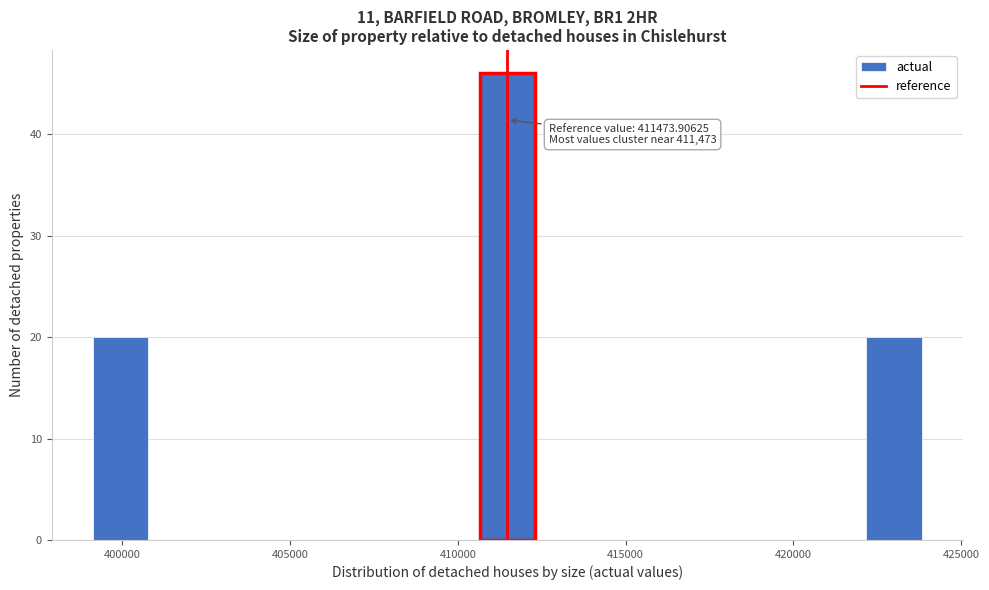

Read against the x-axis, roughly where is the centre of the tallest bar?

411500